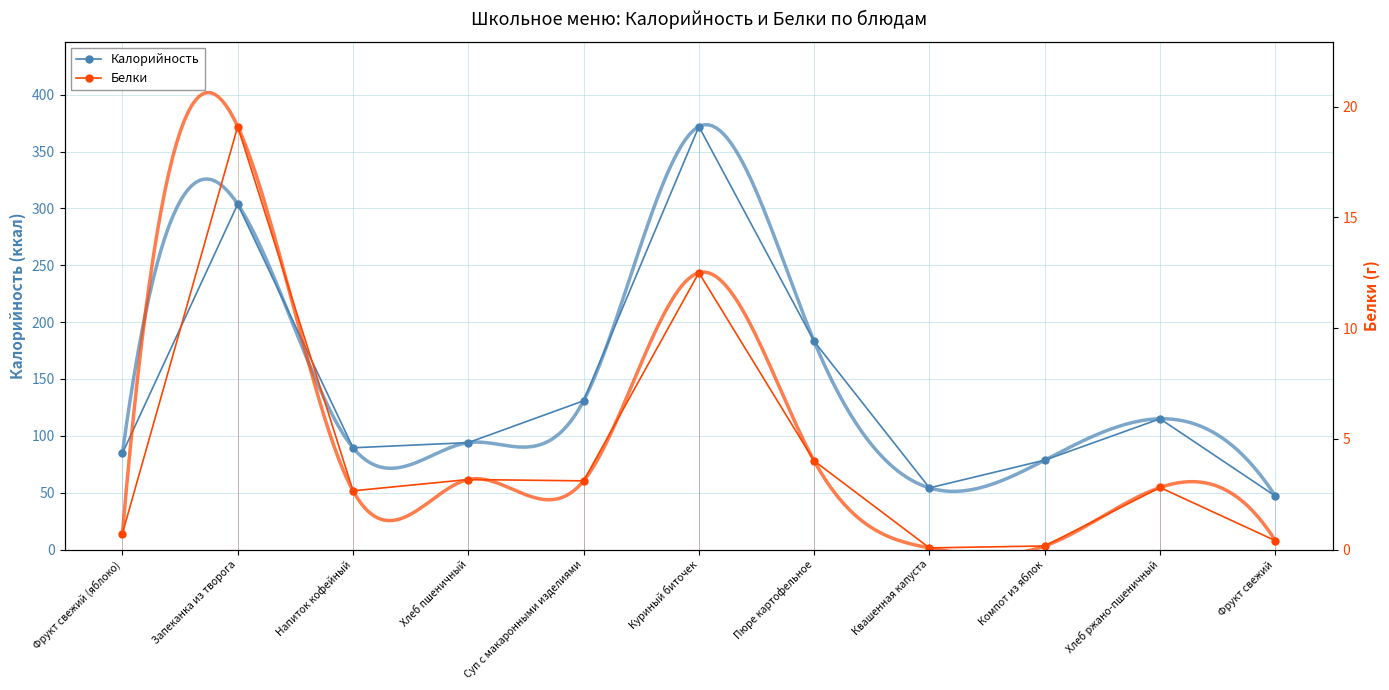

List the series in order of their overall mean, lowest first.

Белки, Калорийность